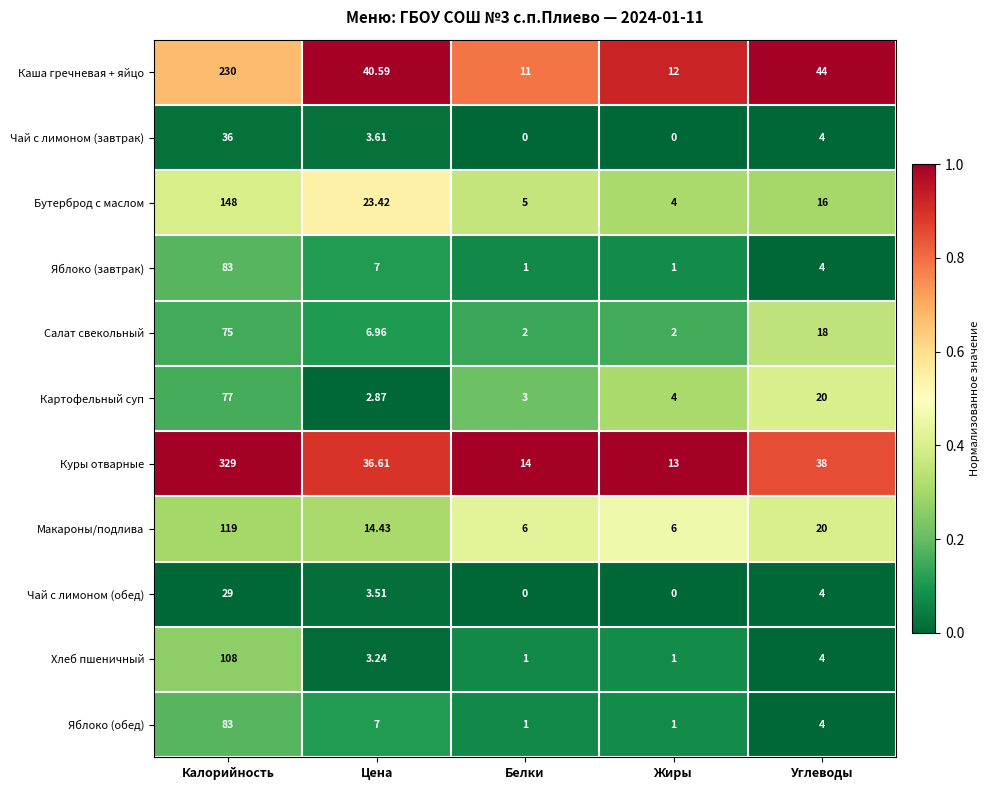

Which series has the largest total across all categories?

Куры отварные